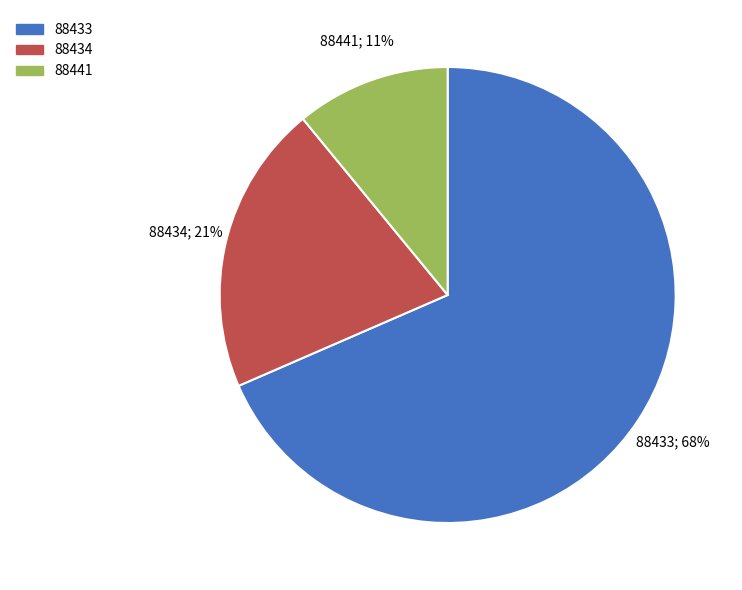

What is the ratio of the value at 88434 to the value at 88433?

0.3